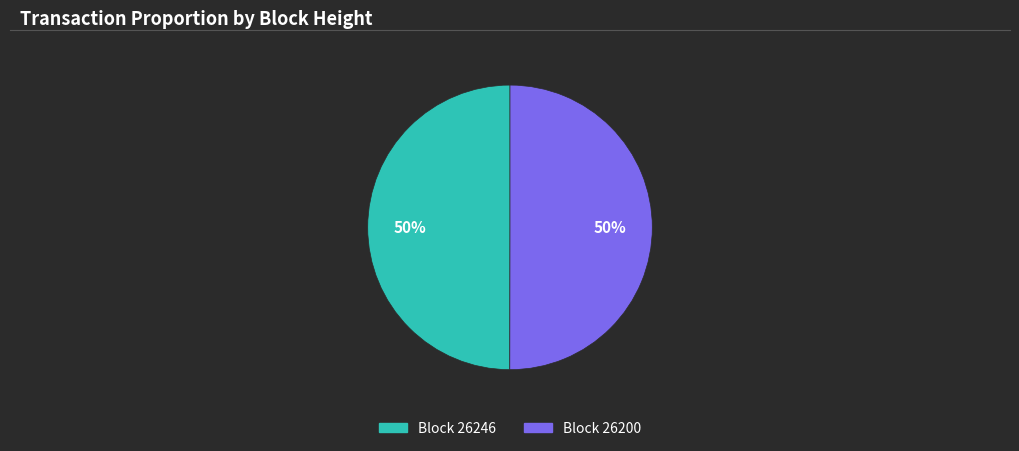

To the nearest percent, what is the average slice percentage?

50%